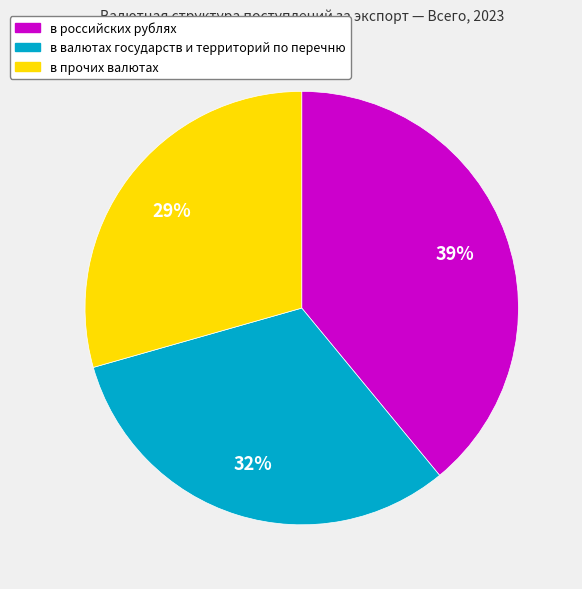

Which has a higher value, в российских рублях or в прочих валютах?

в российских рублях